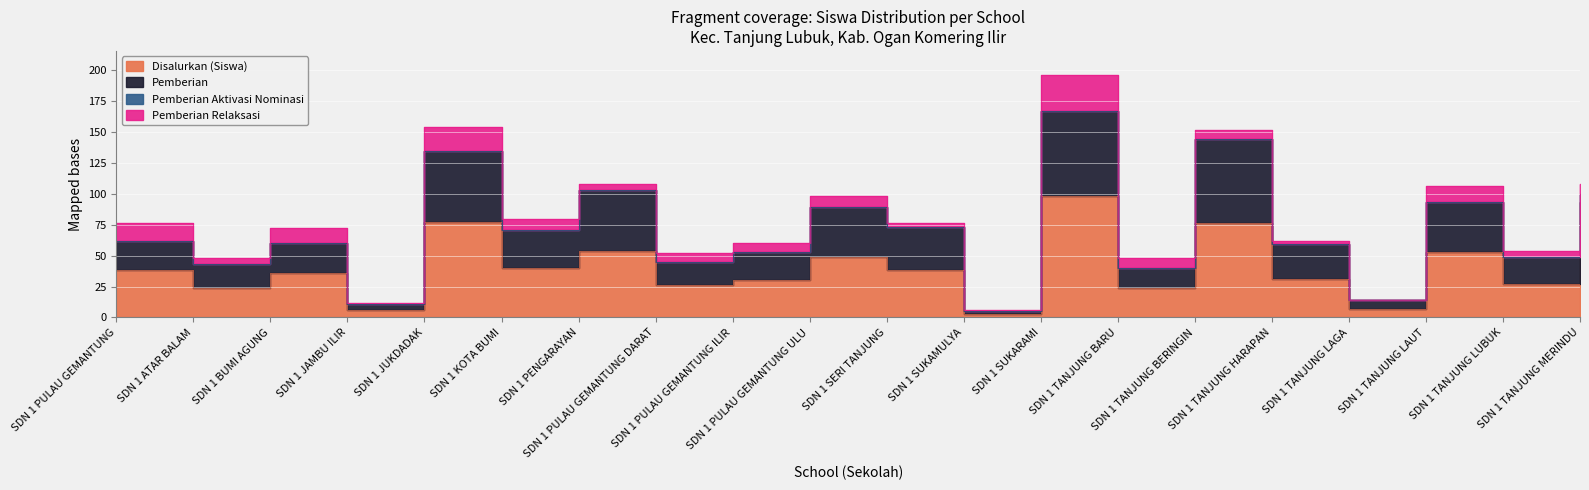

True or false: Disalurkan (Siswa) has a value of 31 at SDN 1 TANJUNG HARAPAN.

True